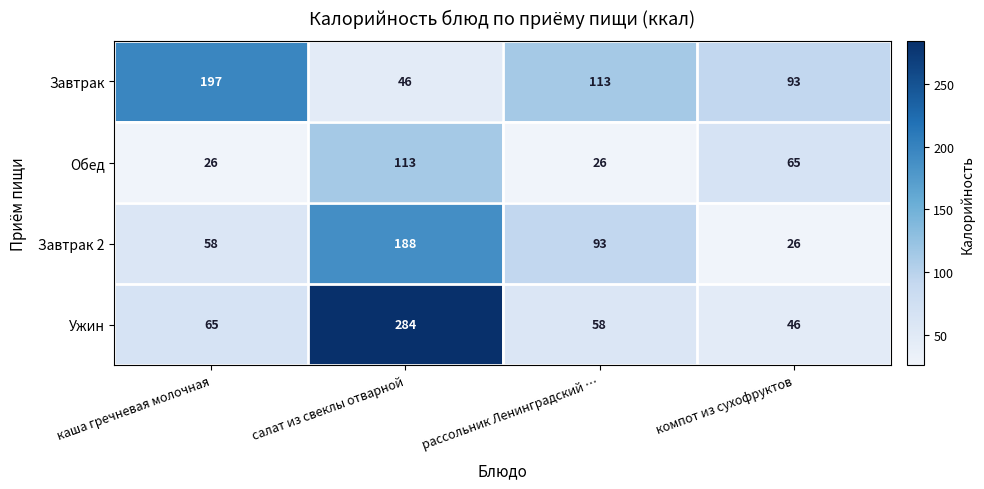

What is the spread (max minus min) of values at салат из свеклы отварной?

238